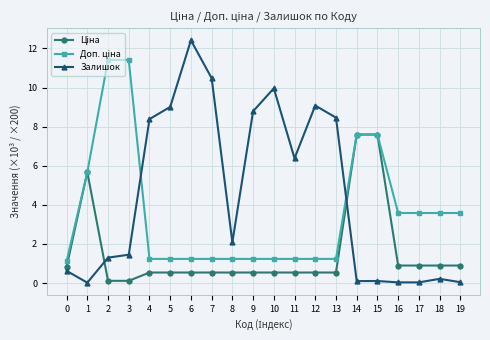

How many lines are shown in the chart?

3